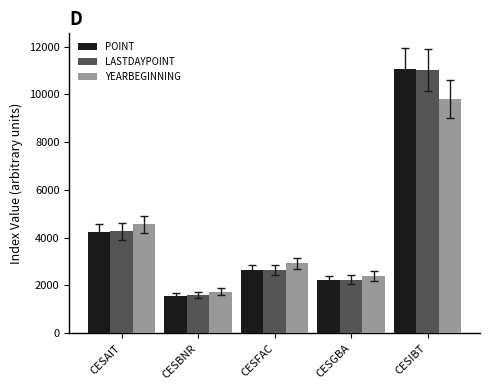

Reading left to right, list all the values displayed in this chart.

POINT: CESAIT=4246.5	CESBNR=1575.9	CESFAC=2625.8	CESGBA=2229.4	CESIBT=11075.1
LASTDAYPOINT: CESAIT=4263.2	CESBNR=1581.5	CESFAC=2632.0	CESGBA=2237.7	CESIBT=11022.4
YEARBEGINNING: CESAIT=4558.3	CESBNR=1738.9	CESFAC=2928.0	CESGBA=2394.9	CESIBT=9816.7